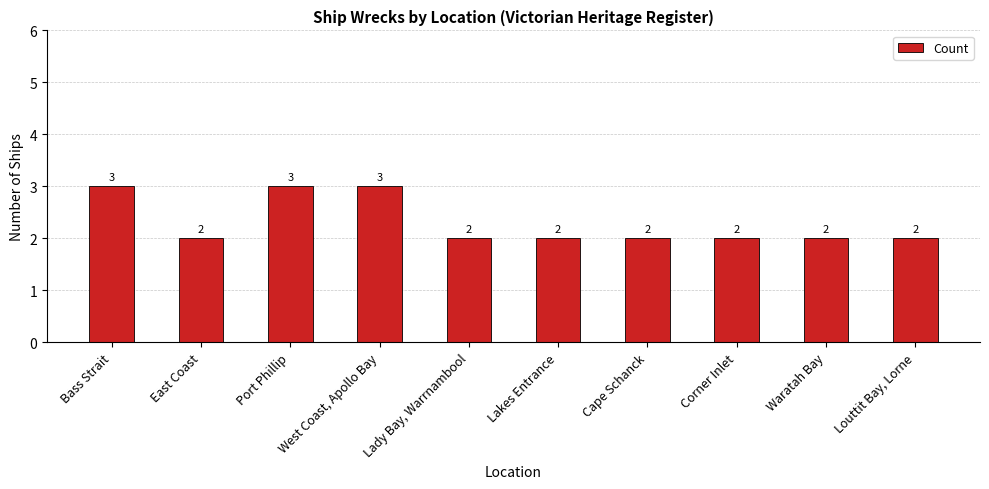

What is the ratio of the value at Cape Schanck to the value at East Coast?

1.0